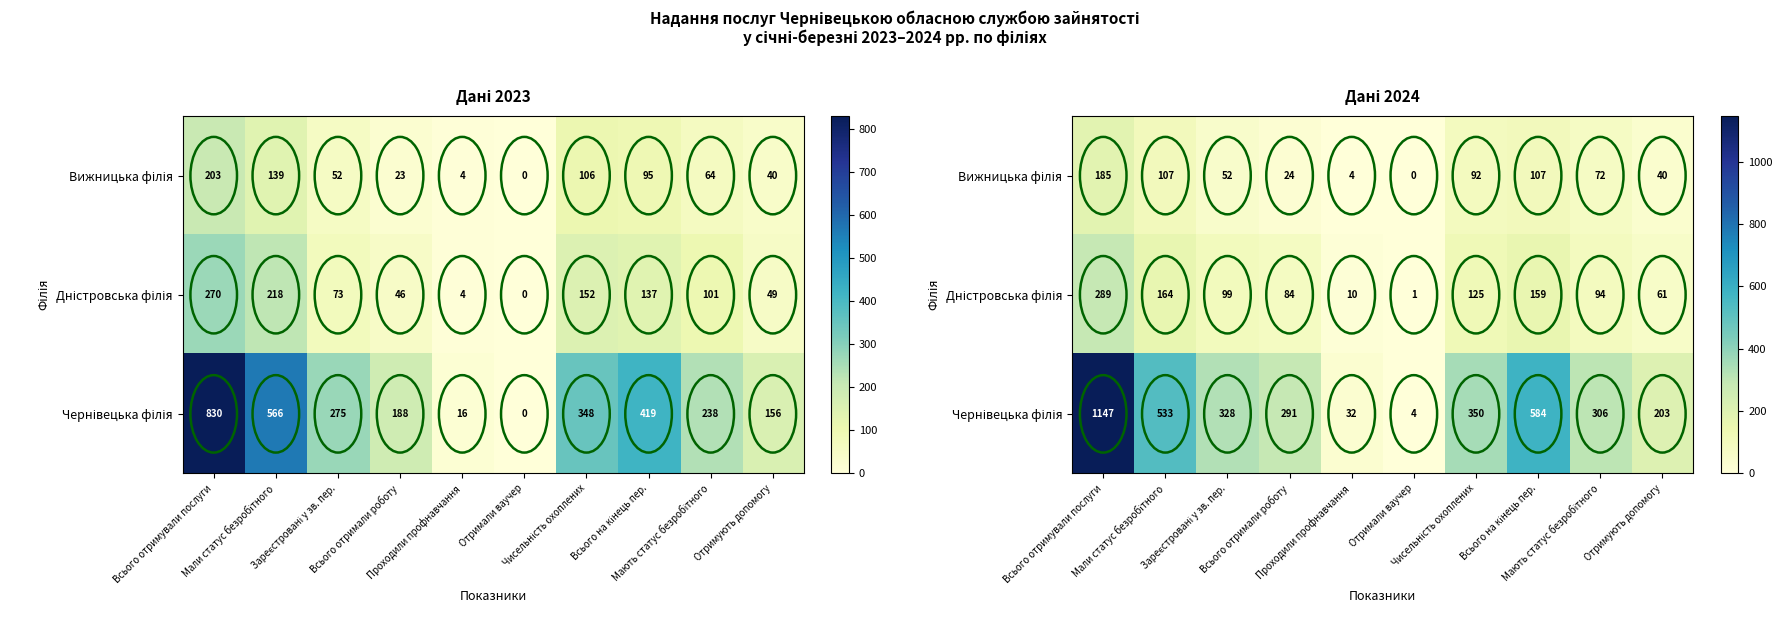

Which has a higher value, Мають статус безробітного or Проходили профнавчання?

Мають статус безробітного